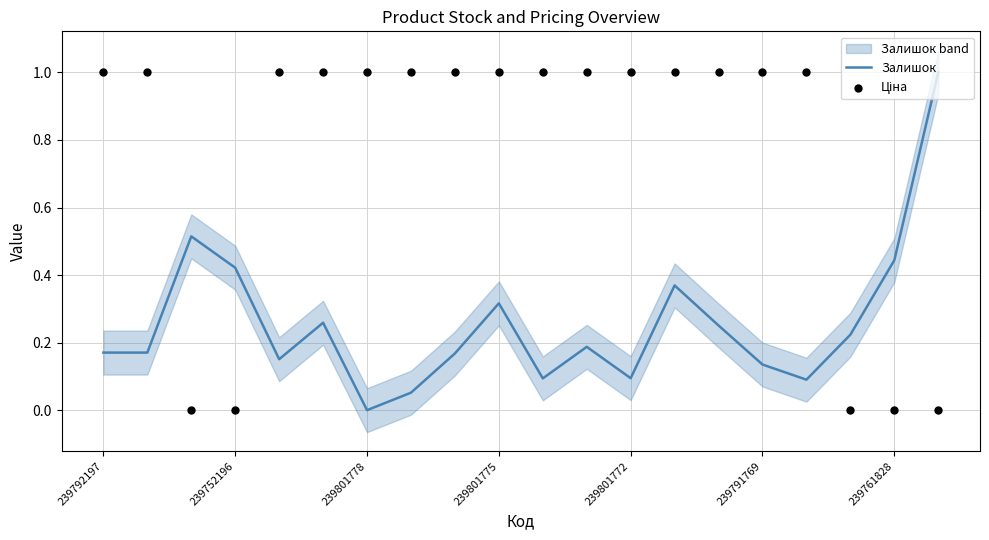

What are all the series names shown in the legend?

Залишок, Ціна